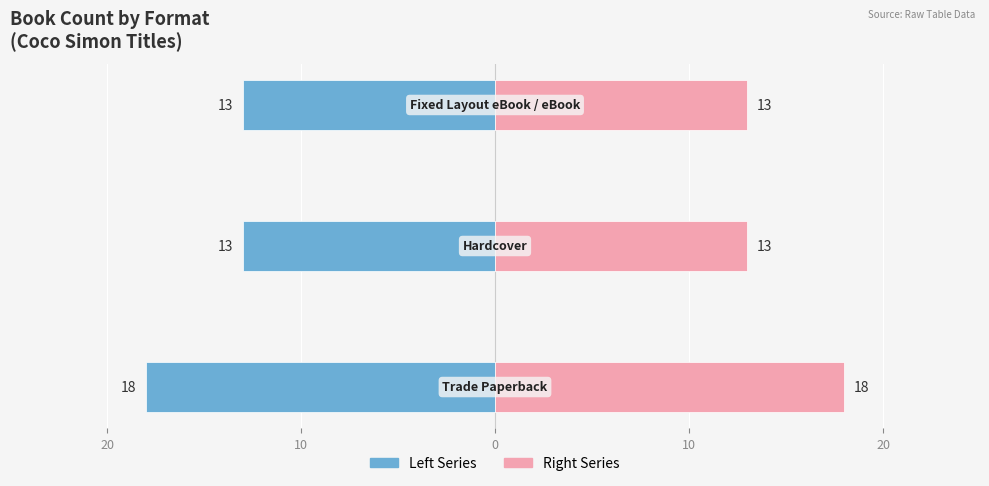

Which series changed the most between 20 and 0?

Trade Paperback